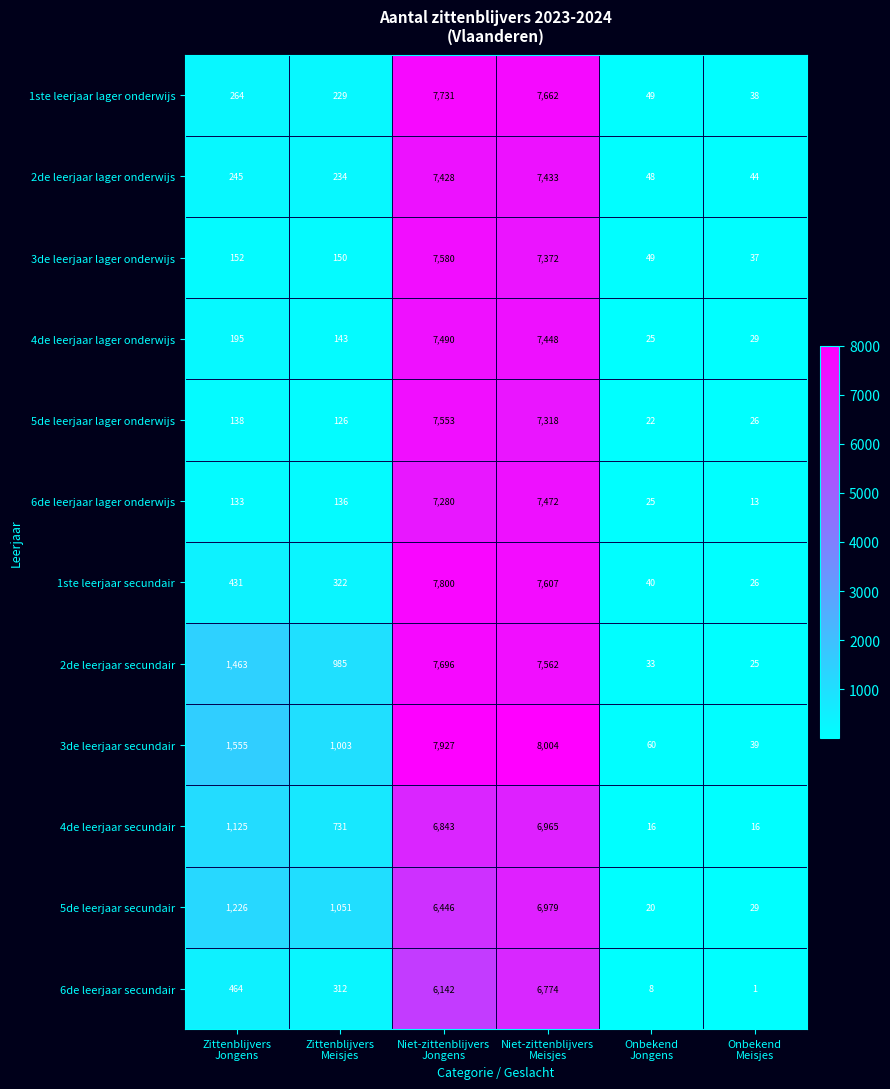

At how many categories does at least one series exceed 6290?

2